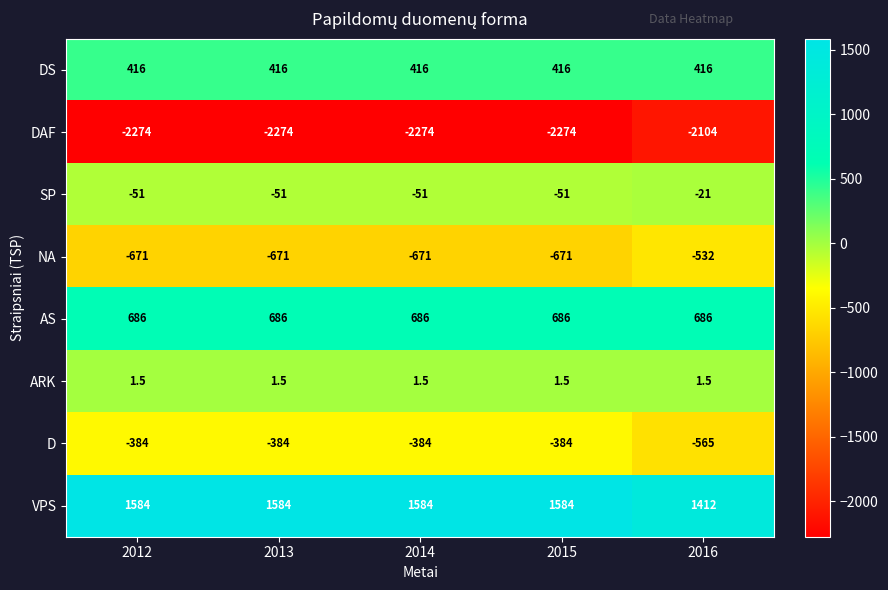

Is it true that NA equals -1026.0 at 2012?

False